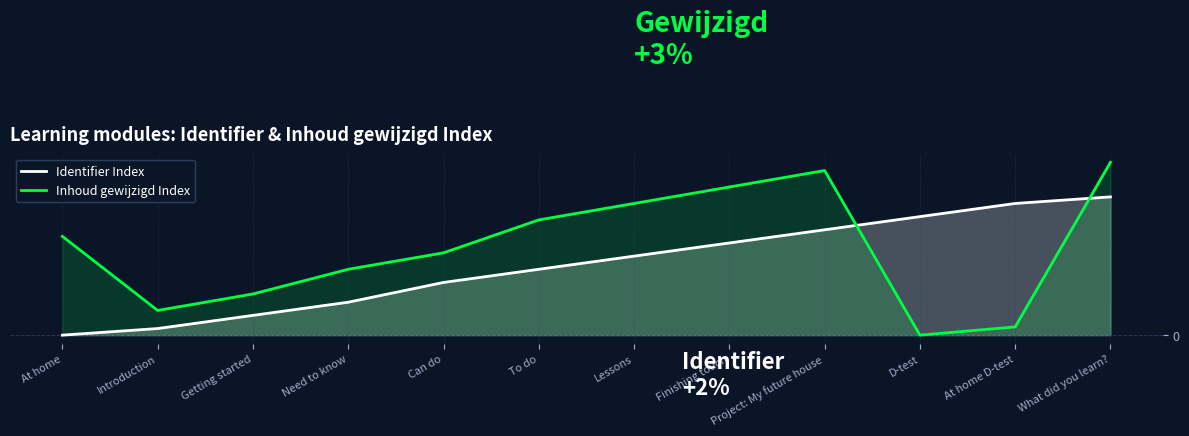

Is the value of Inhoud gewijzigd Index at Project: My future house greater than the value of Identifier Index at To do?

Yes